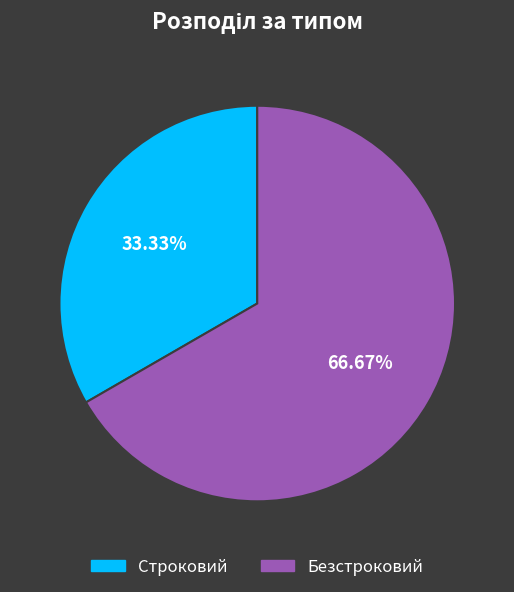

Which category has the smallest portion of the pie?

Строковий